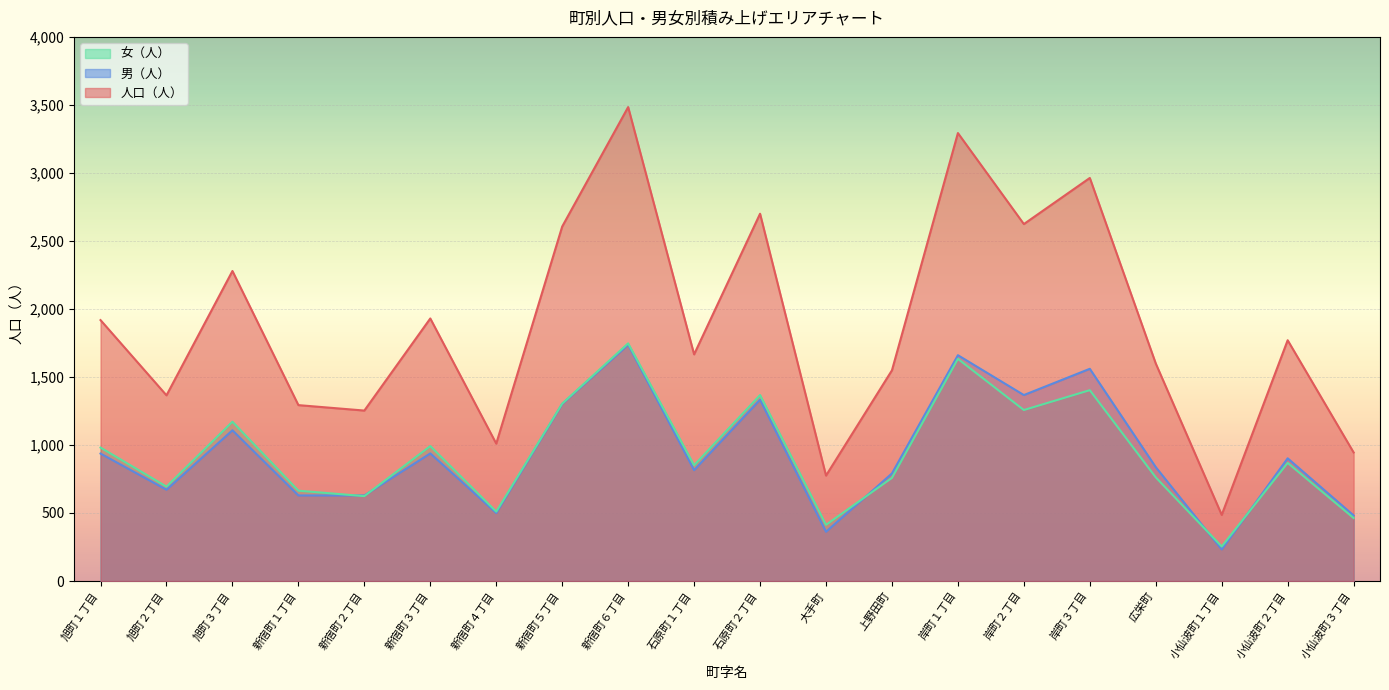

True or false: 男（人） and 人口（人） cross at least once.

False